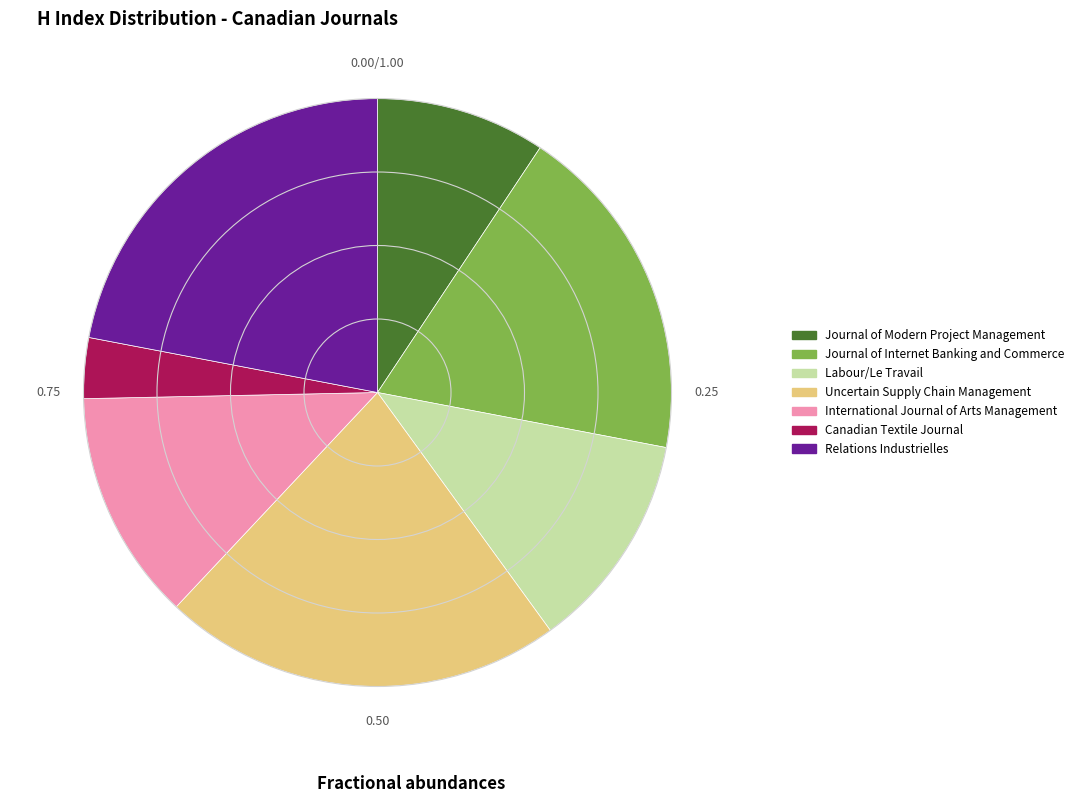

Combined, do Relations Industrielles and Journal of Internet Banking and Commerce account for over 50%?

No